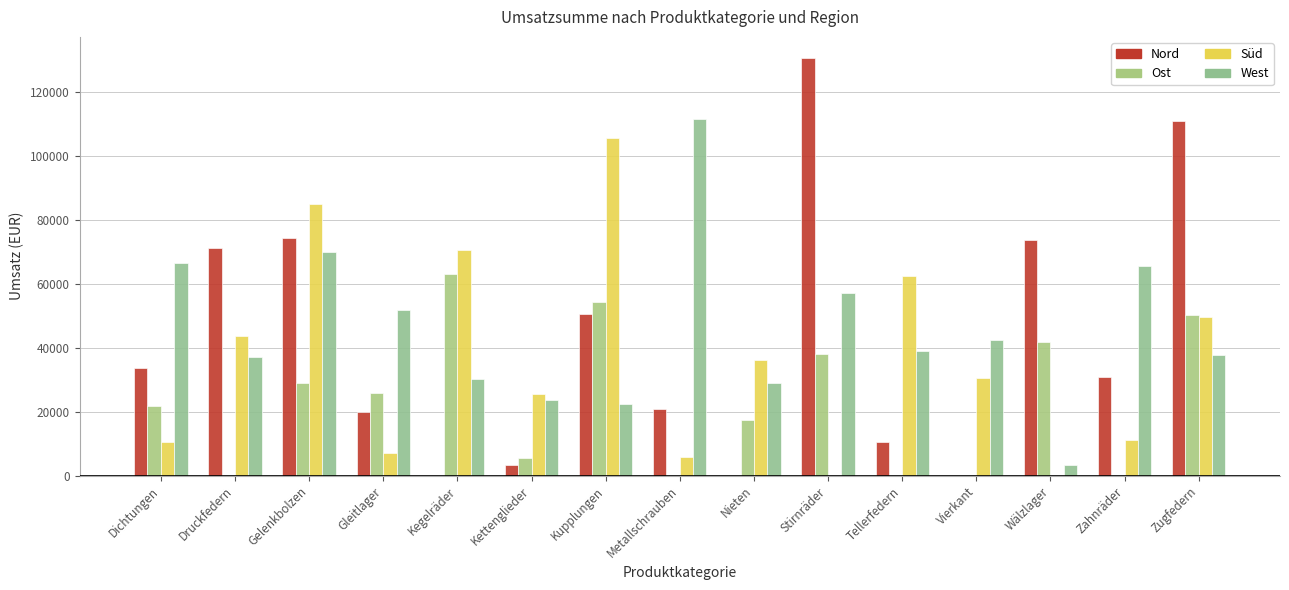

What is the difference between the West values at Dichtungen and Kegelräder?

36238.2